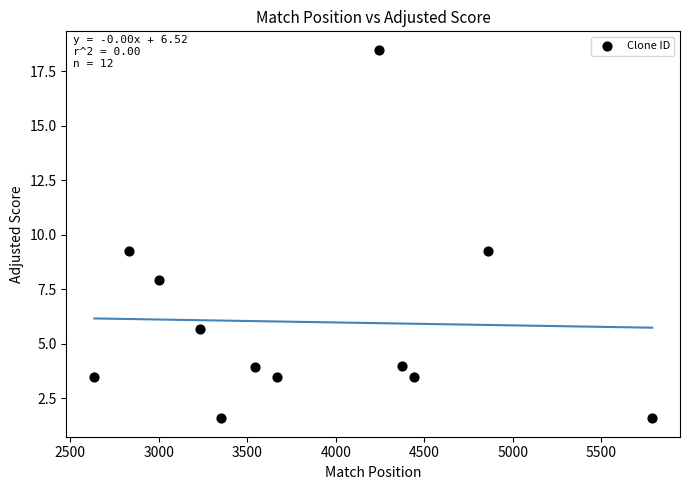

What is the range of X values (max minus min)?

3149.0